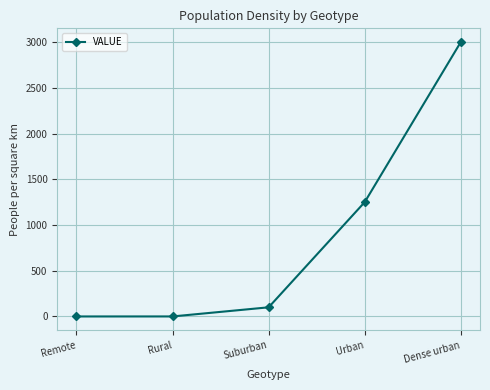

True or false: the data shows -0.0 at Remote.

True